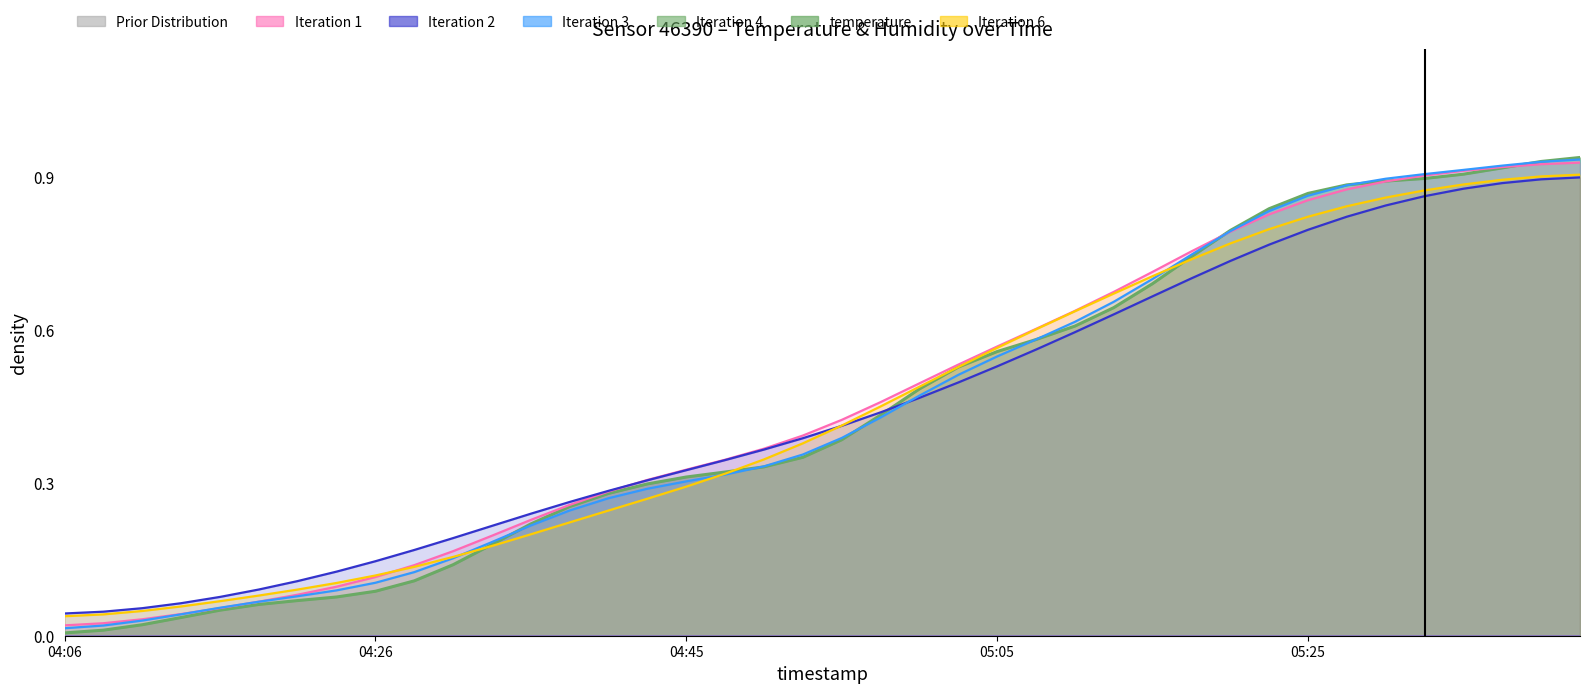

Rank the categories by value from highest to lowest.

05:42, 05:40, 05:37, 05:35, 05:32, 05:30, 05:28, 05:25, 05:22, 05:20, 05:17, 05:15, 05:12, 05:10, 05:07, 05:05, 05:03, 05:00, 04:58, 04:55, 04:53, 04:50, 04:48, 04:45, 04:43, 04:40, 04:38, 04:35, 04:33, 04:31, 04:28, 04:26, 04:23, 04:21, 04:18, 04:16, 04:13, 04:11, 04:08, 04:06